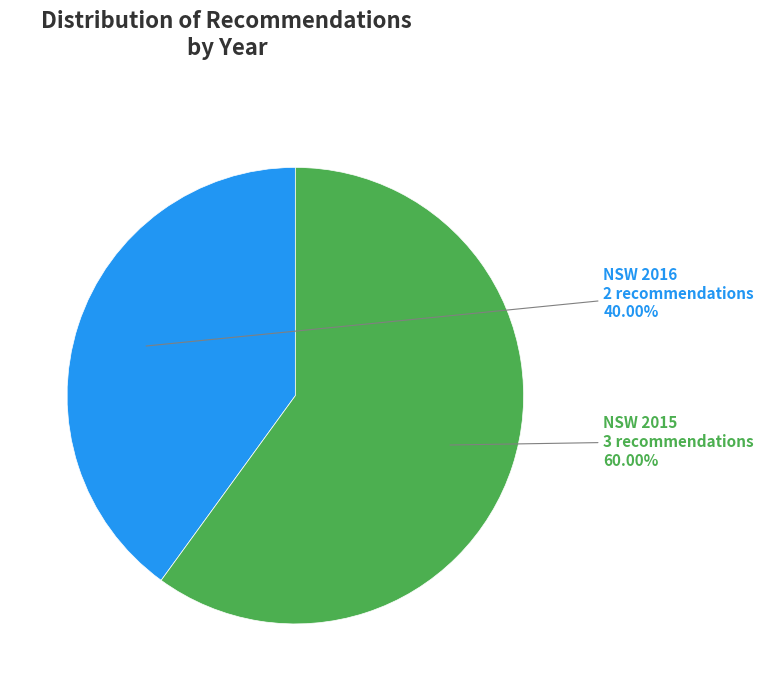

How many slices are in this pie chart?

2